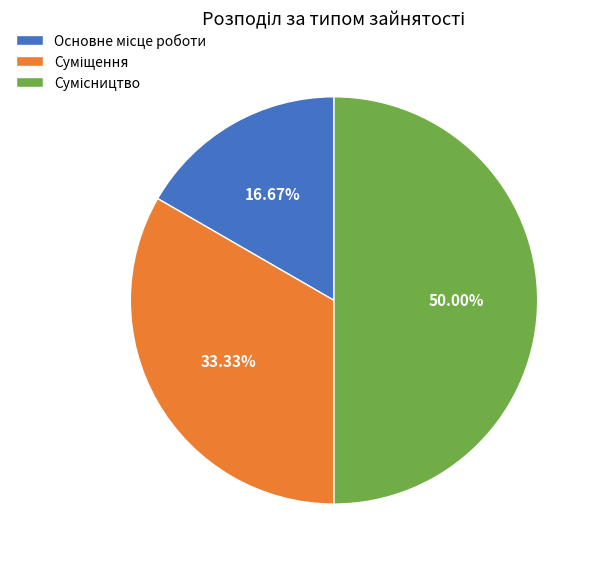

To the nearest percent, what is the average slice percentage?

33%